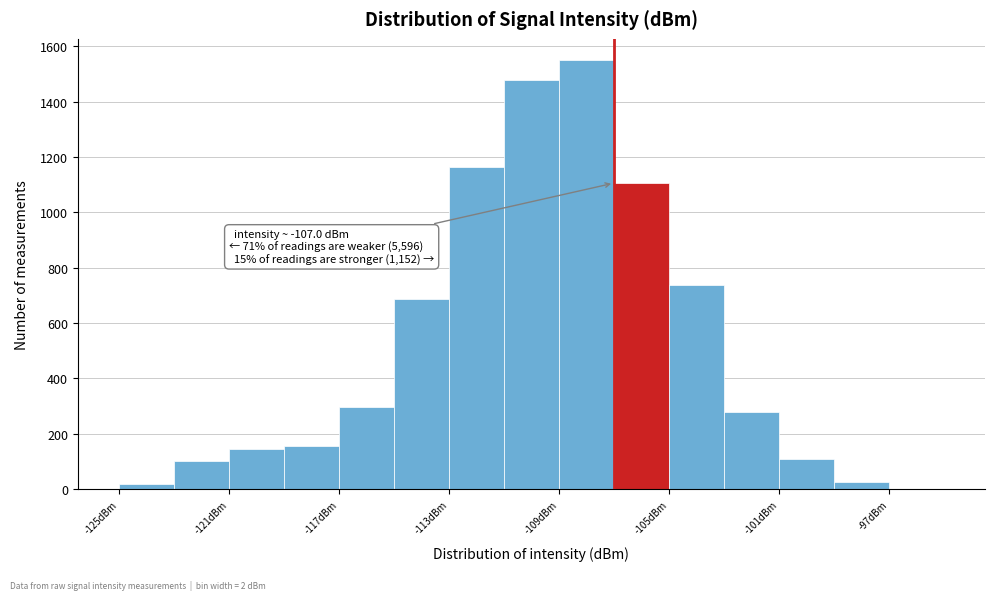

Over which range of the x-axis is the bar tallest?

-109 to -107